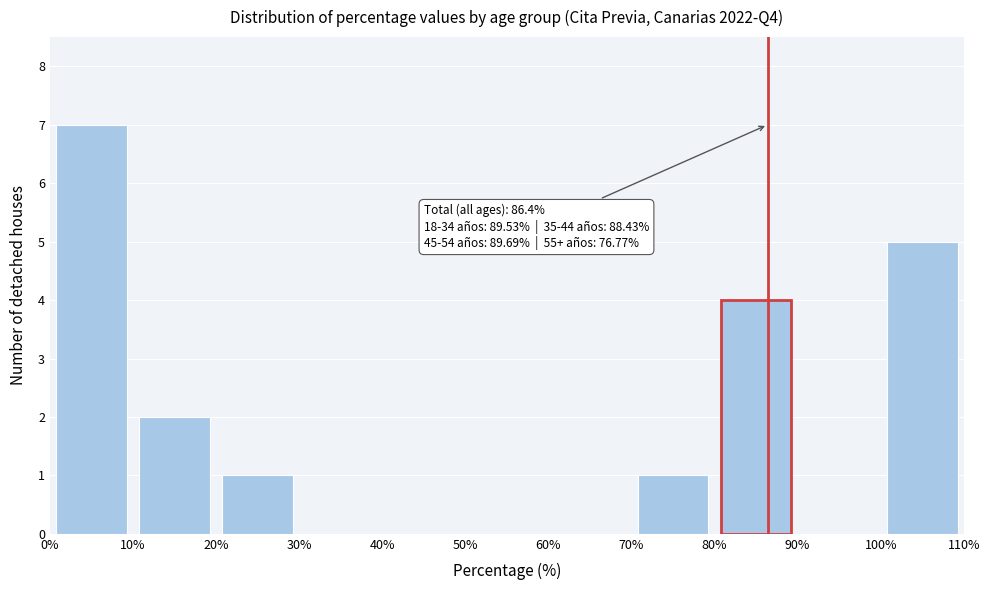

Over which range of the x-axis is the bar tallest?

0% to 10%